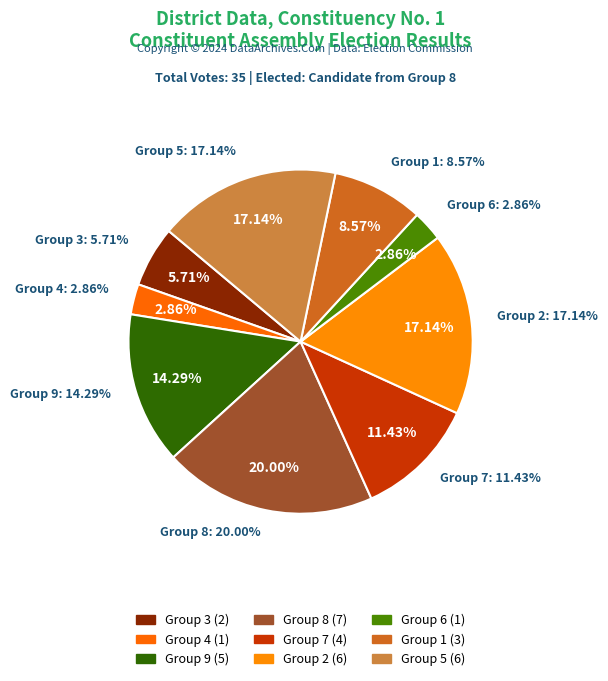

Is it true that 4 is 1% of the pie?

False